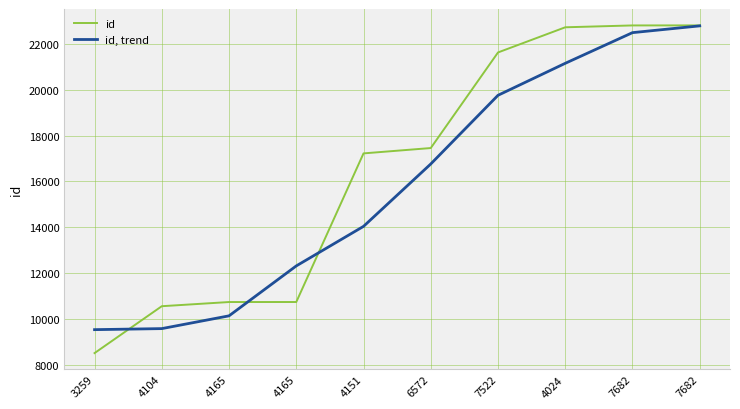

What is the difference between the id values at 4165 and 7682?

12059.0